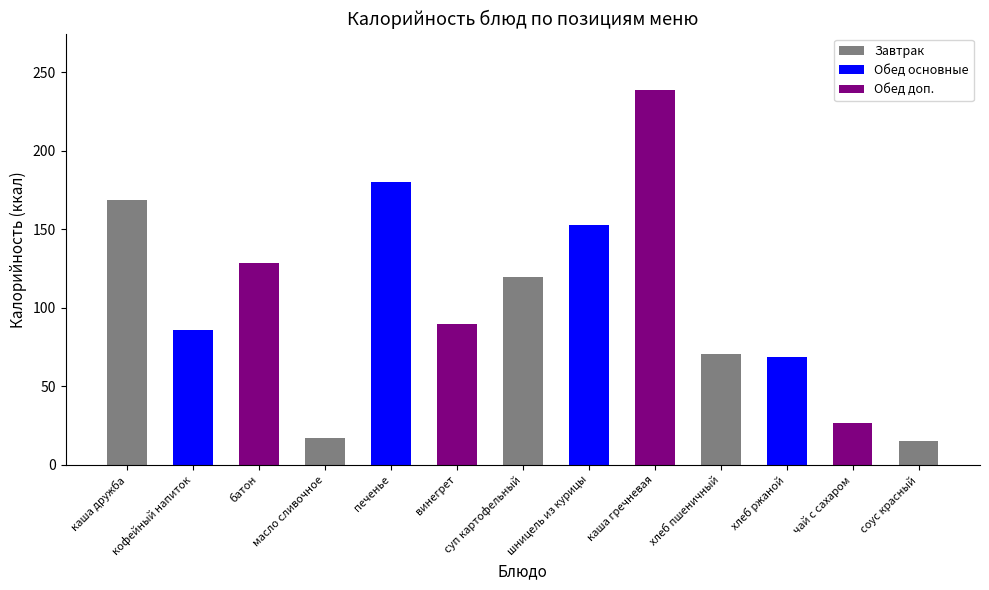

What is the value of the 2nd bar from the left?

86.0